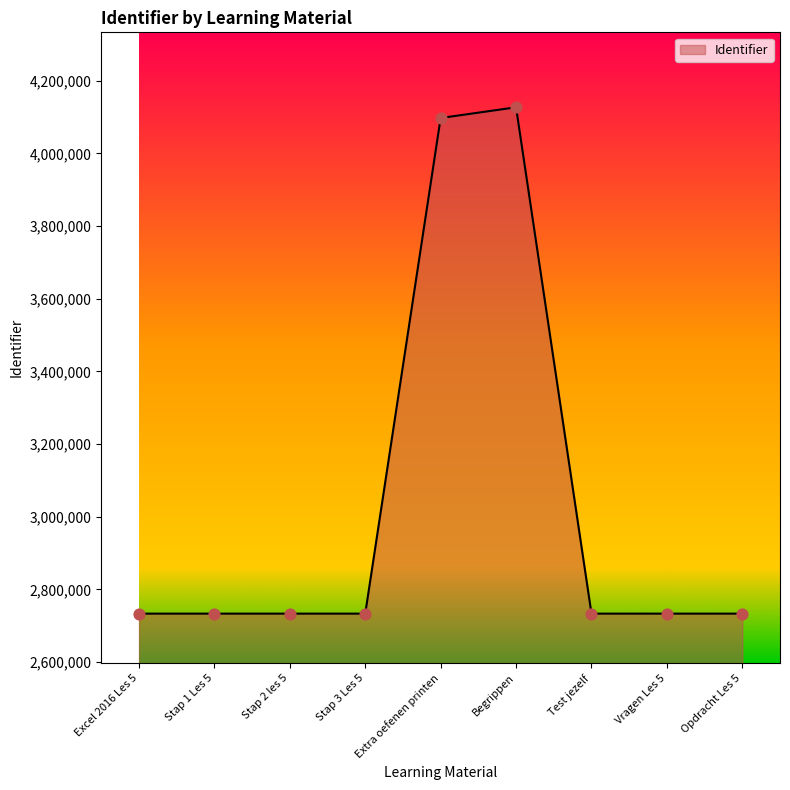

What is the ratio of the value at Excel 2016 Les 5 to the value at Opdracht Les 5?

1.0